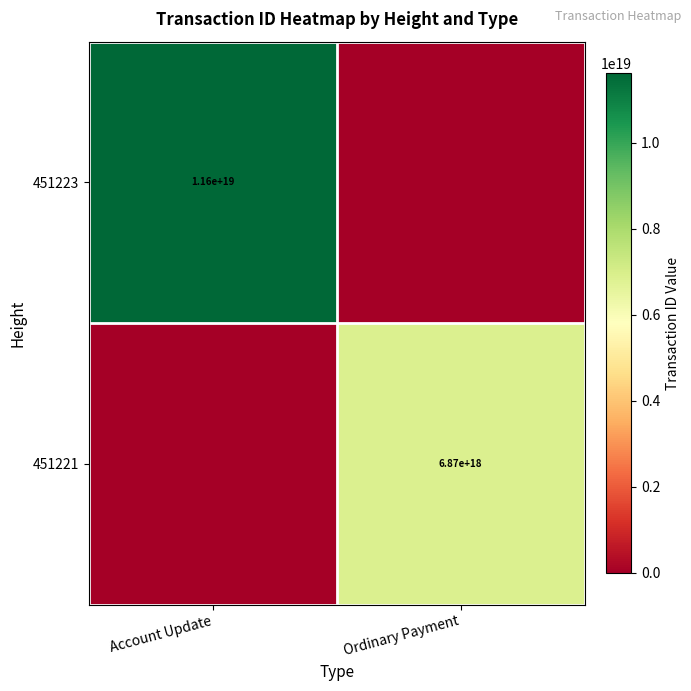

The value of 451223 at Account Update is 5563136461240685568. True or false?

False